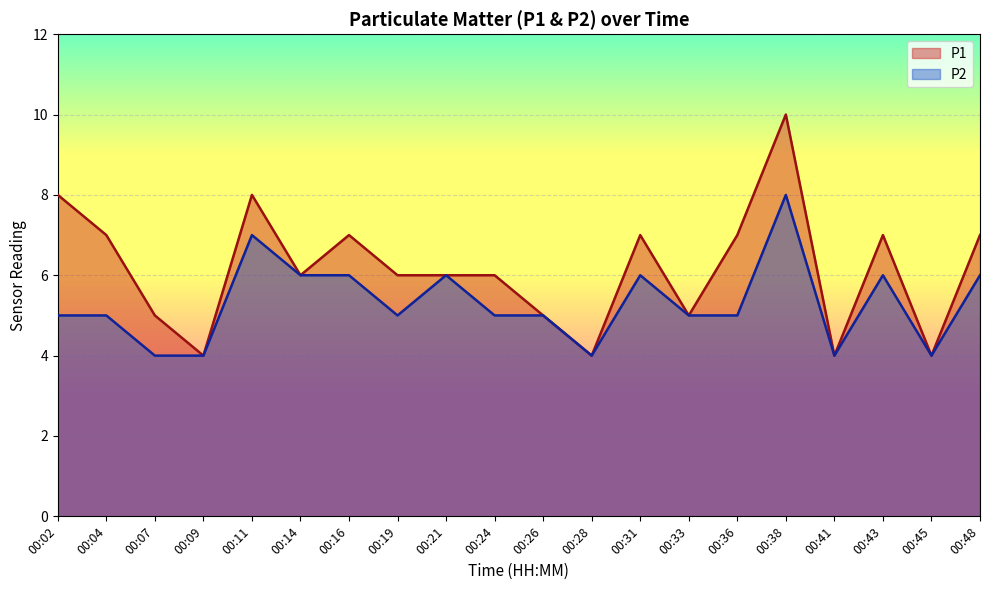

True or false: P2 and P1 intersect in this chart.

False